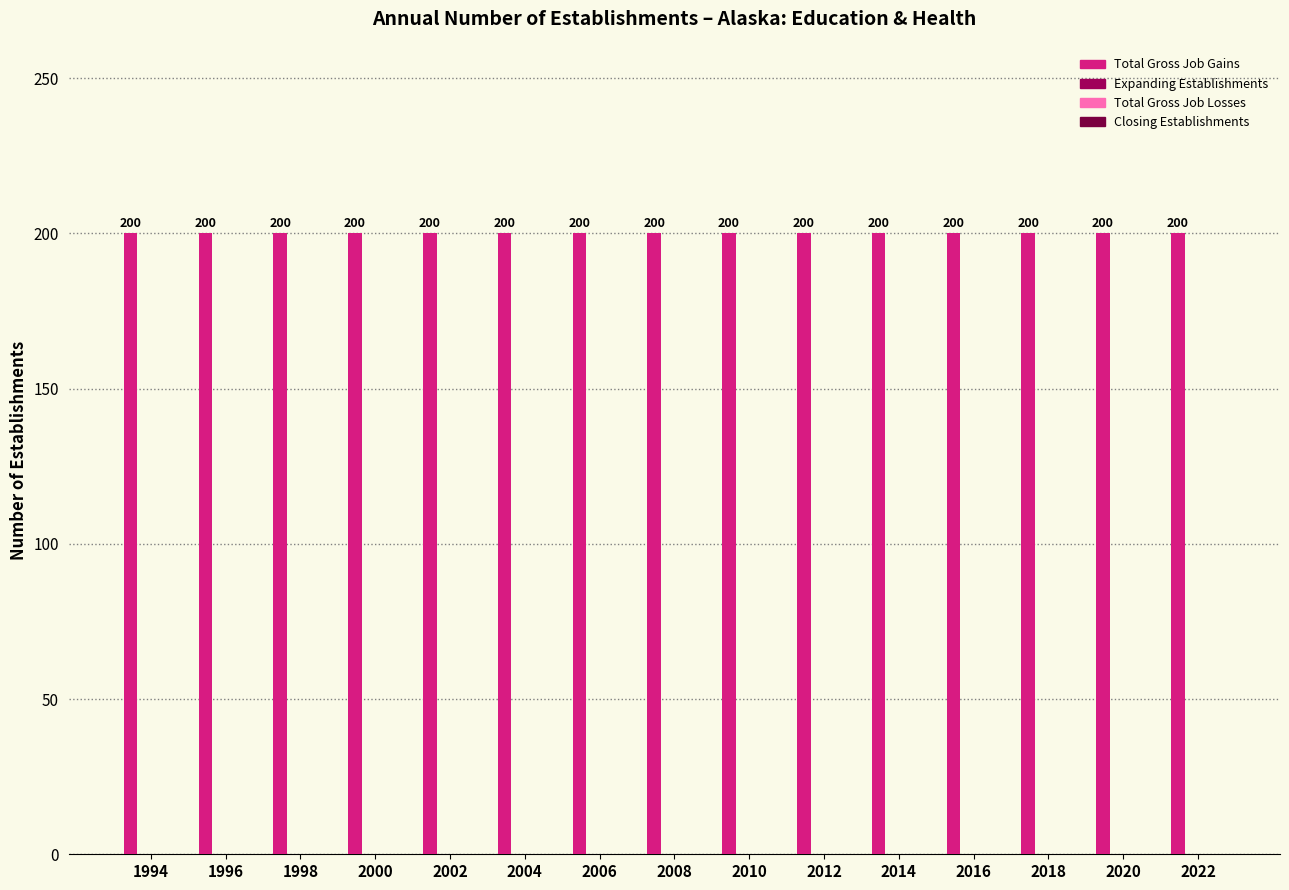

Is the value of Closing Establishments at 2002 greater than the value of Total Gross Job Losses at 2004?

No